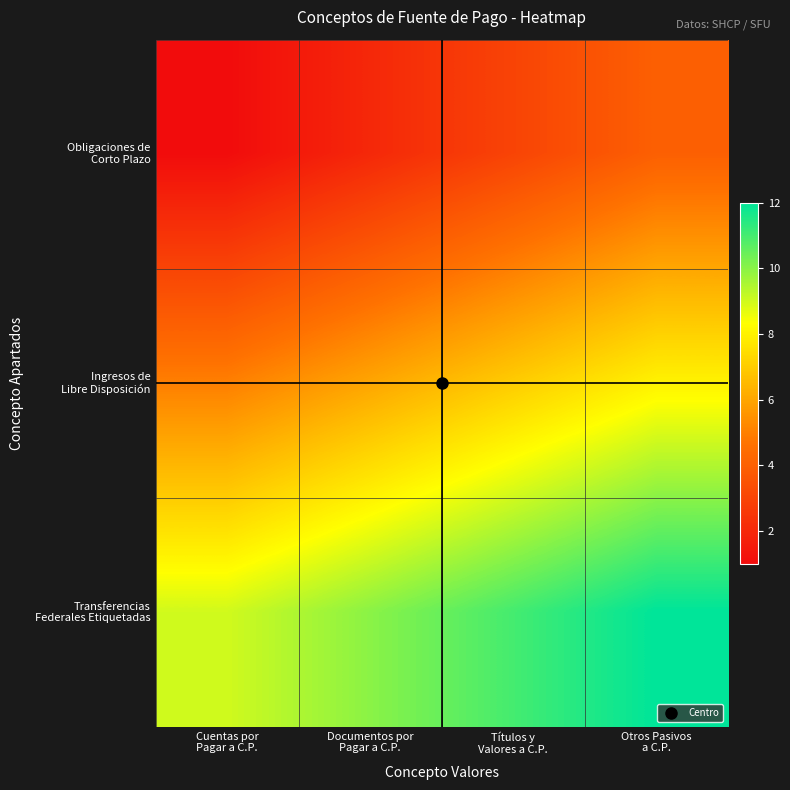

At how many categories does at least one series exceed 2?

4